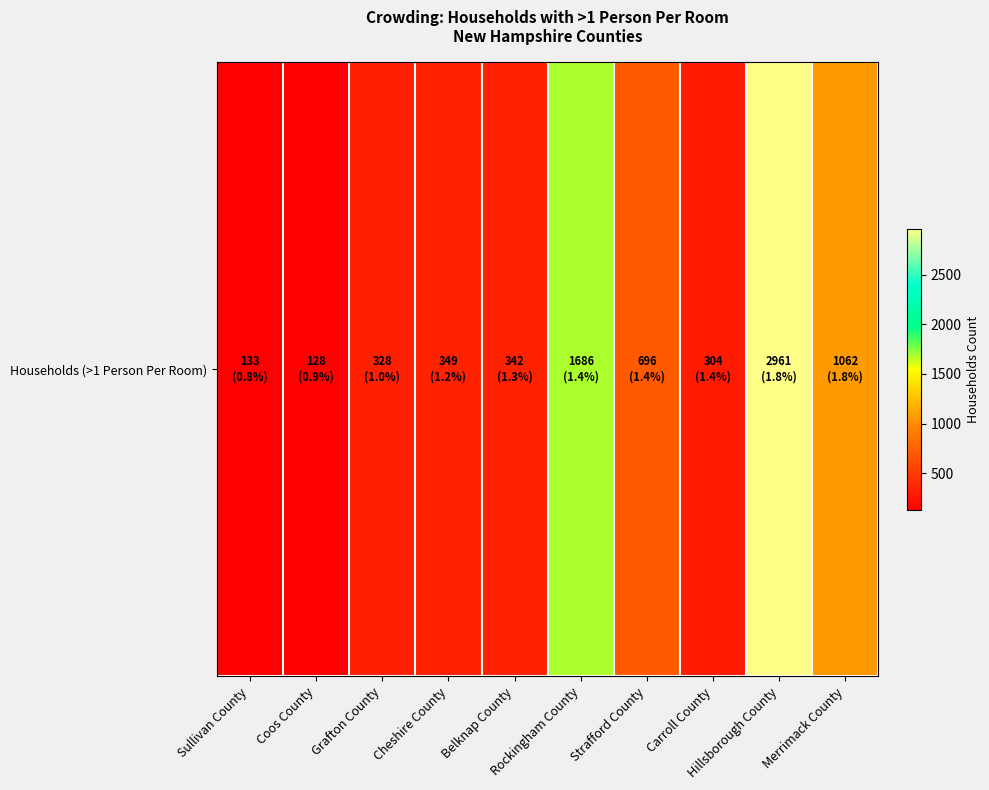

Approximately how many times larger is the value at Coos County compared to Grafton County?

0.4